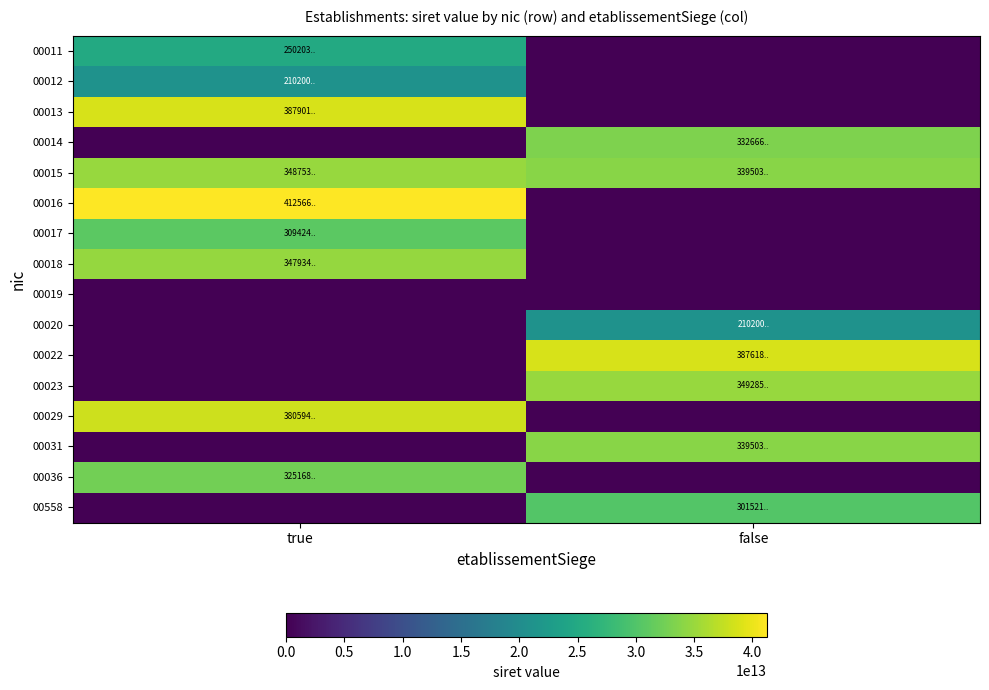

Which series has the largest range (max minus min)?

00016